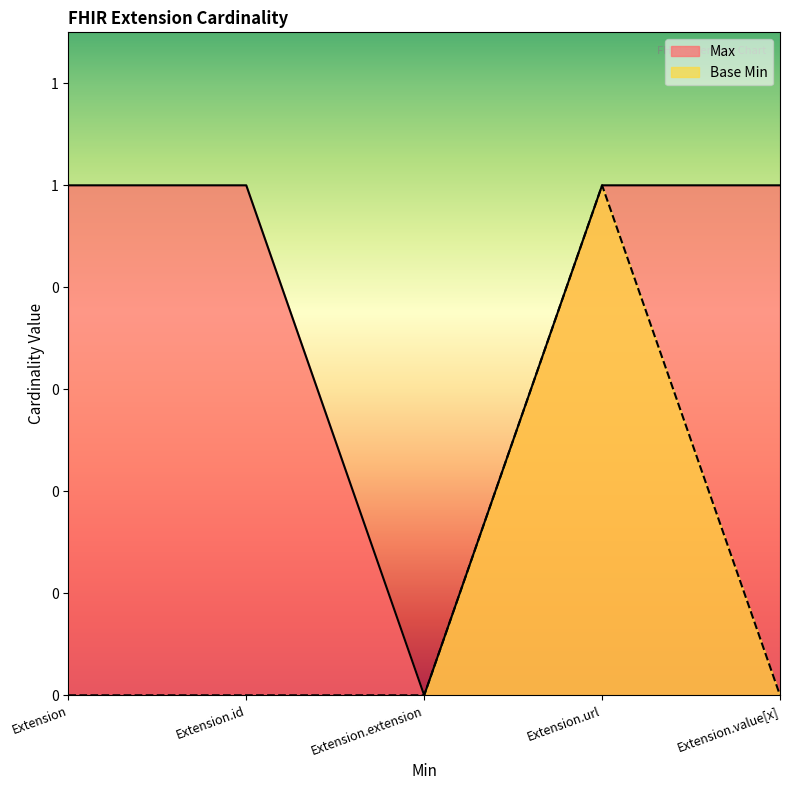

Which series has the widest spread of values?

Max